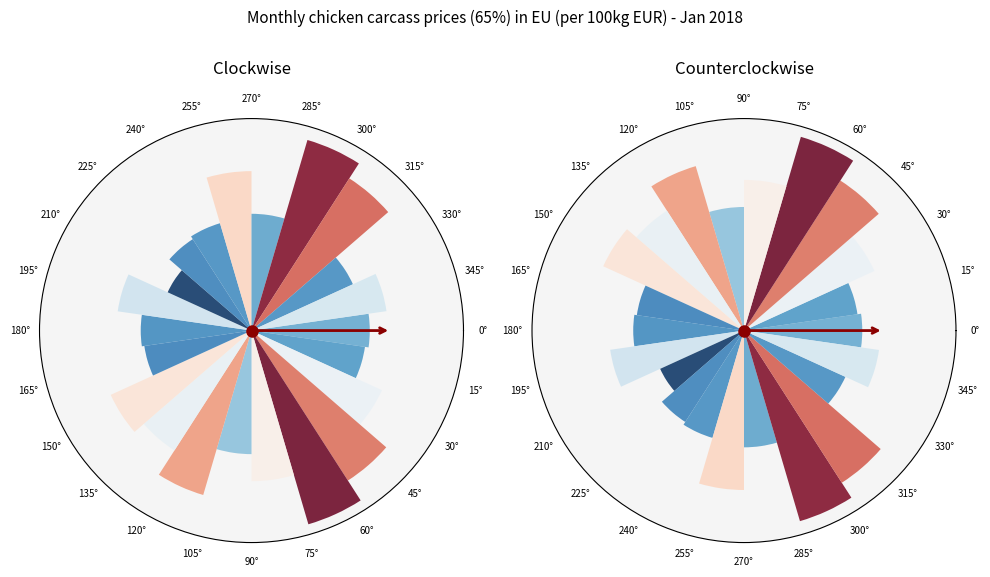

Is there a majority slice in this chart?

No